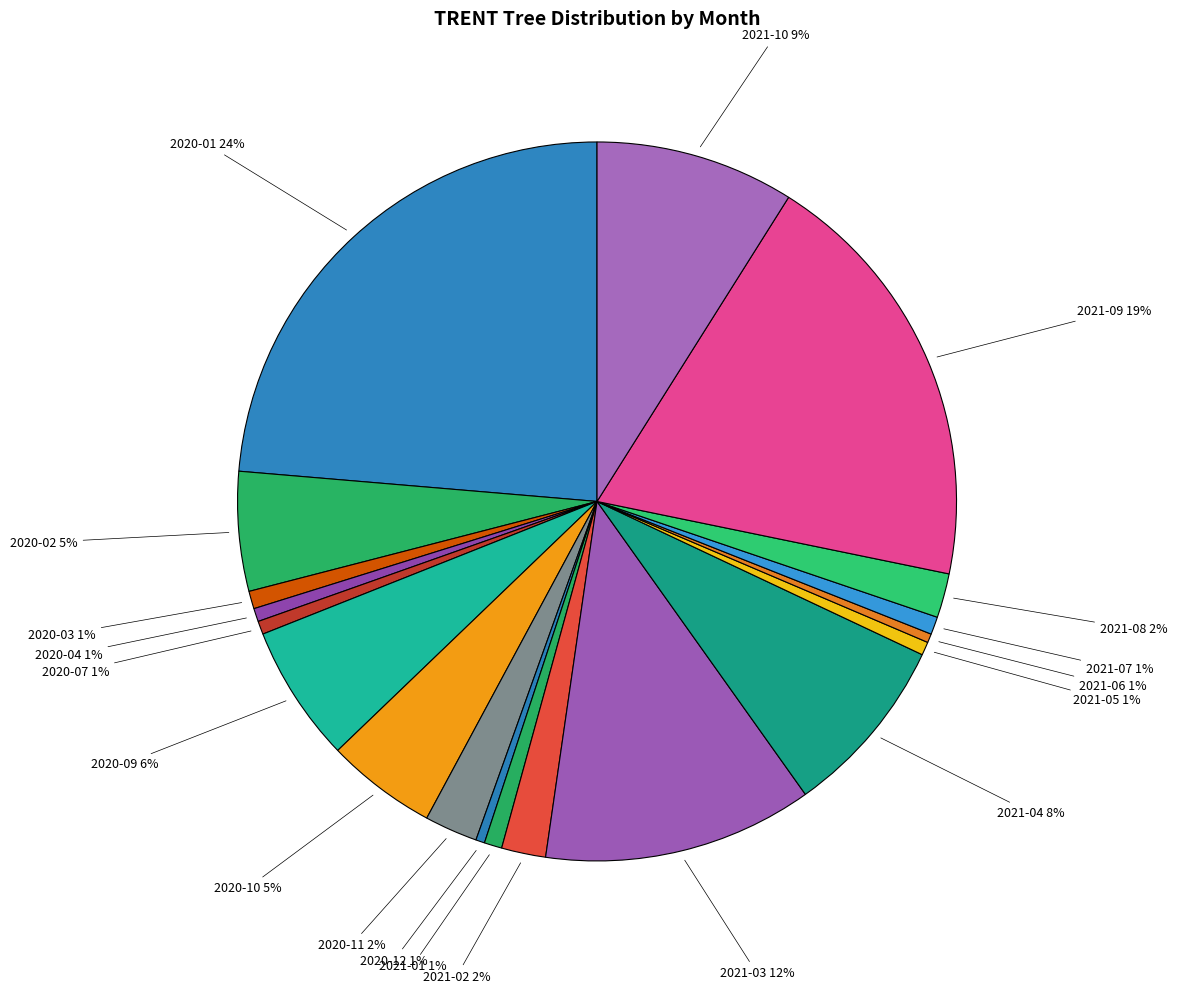

True or false: 2020-10 accounts for 5% of the total.

True